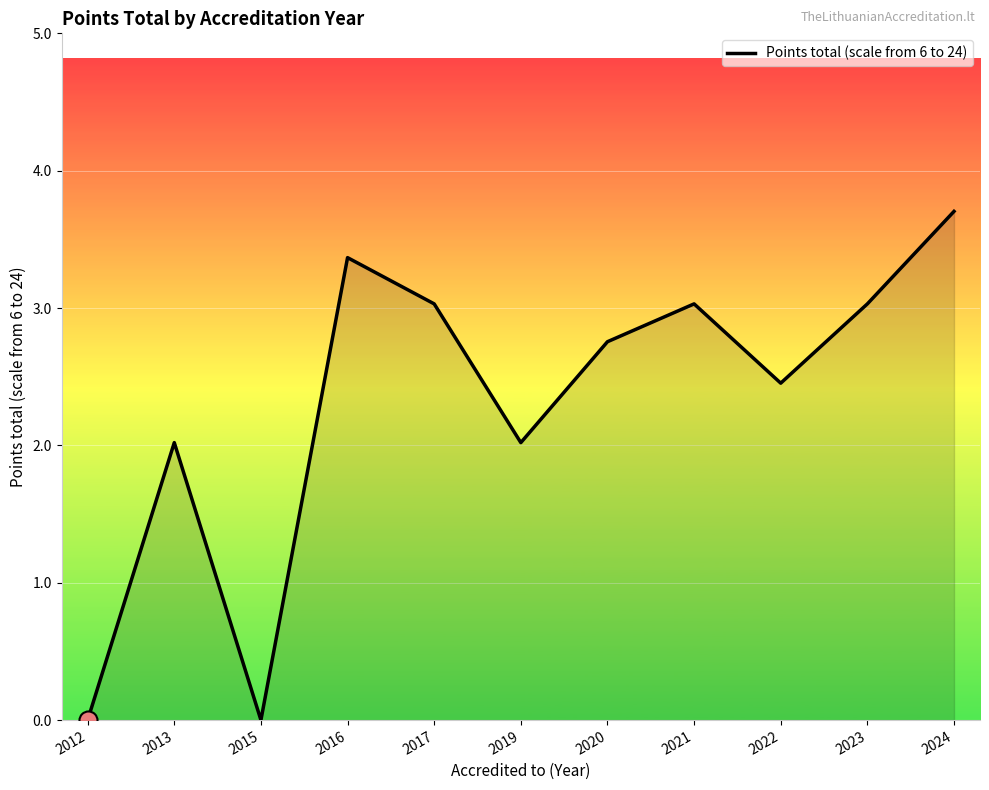

Does the chart display data point markers on the line(s)?

No